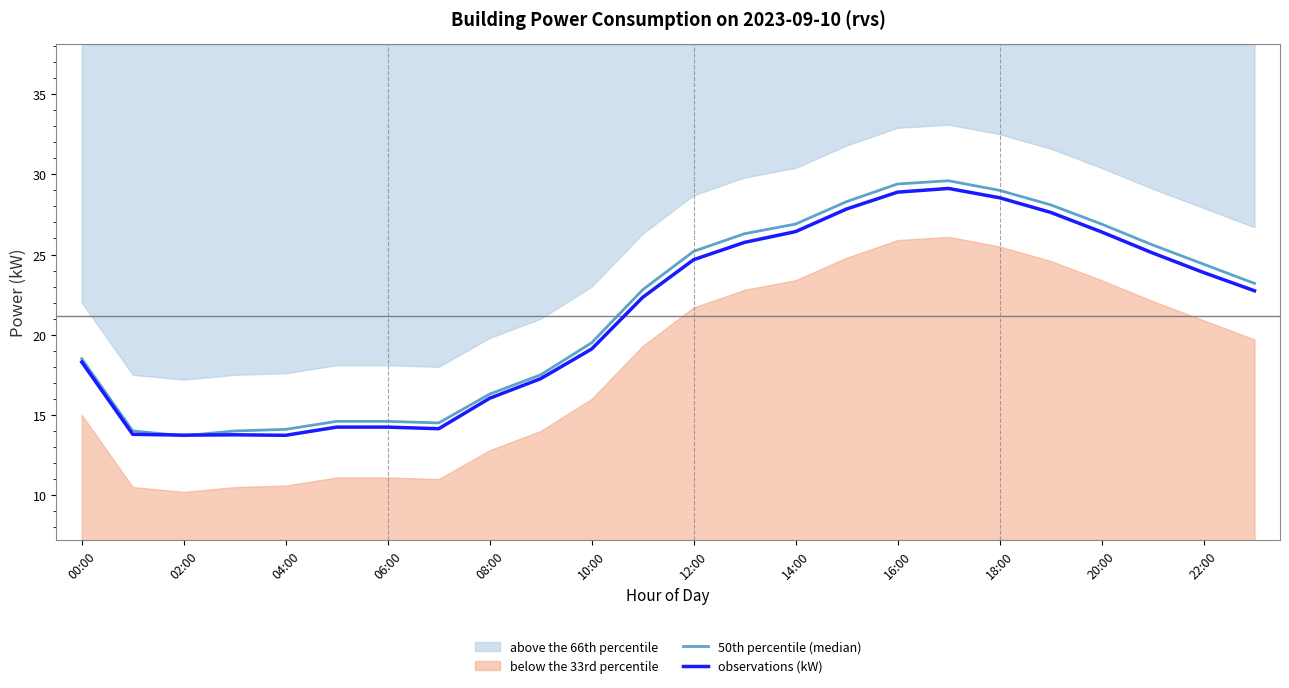

At which category does 50th percentile (median) reach its first local valley?

02:00